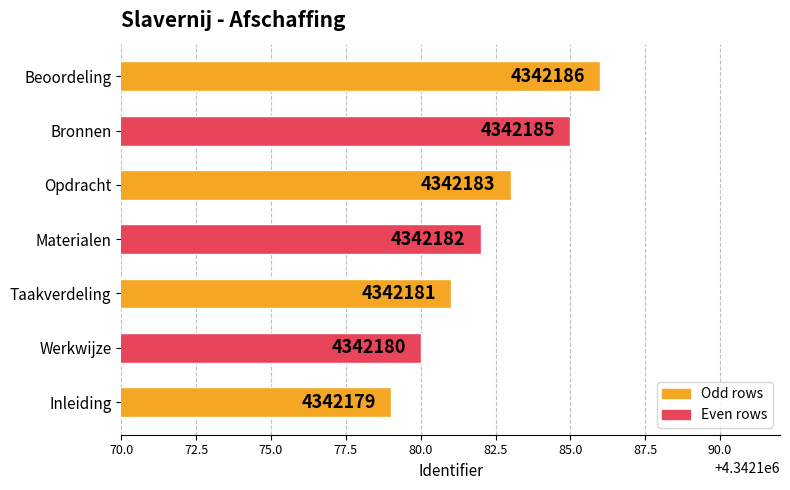

Reading bottom to top, list all the values displayed in this chart.

Inleiding=4342179	Werkwijze=4342180	Taakverdeling=4342181	Materialen=4342182	Opdracht=4342183	Bronnen=4342185	Beoordeling=4342186